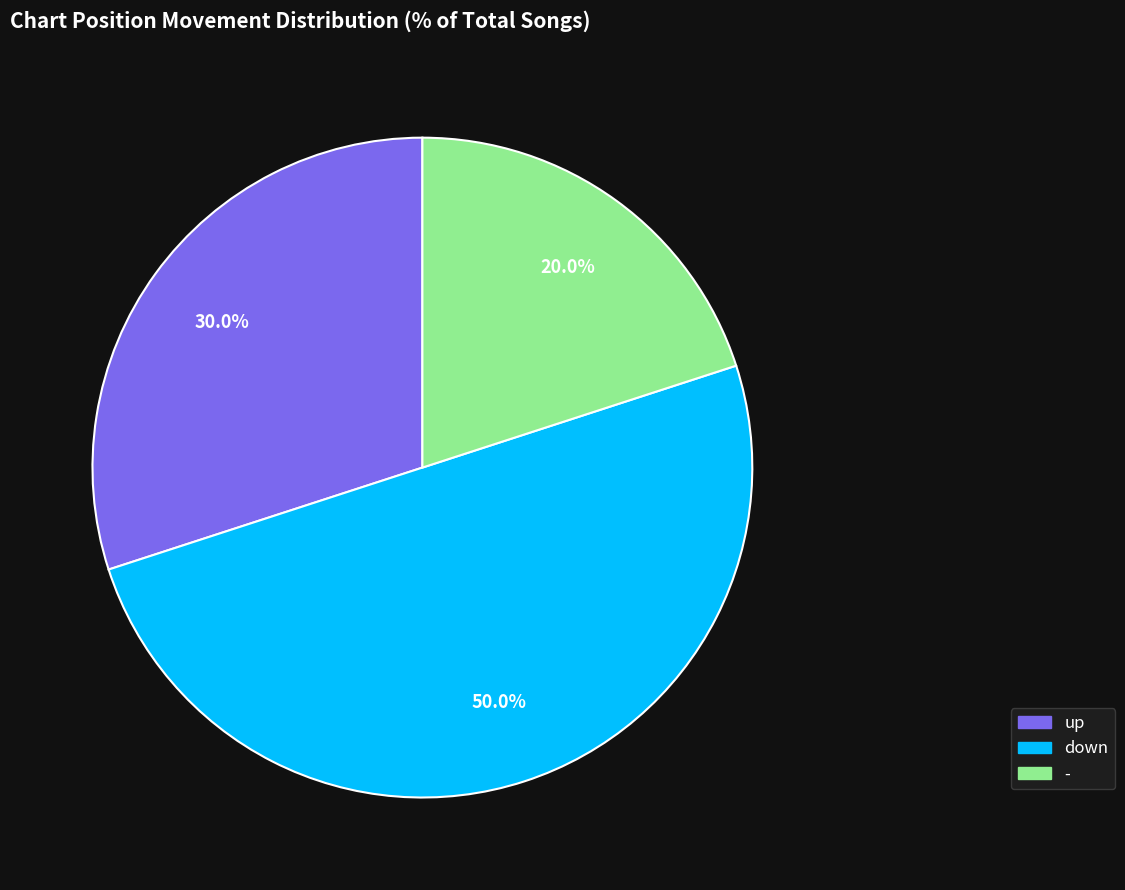

Rank the categories by value from lowest to highest.

-, up, down